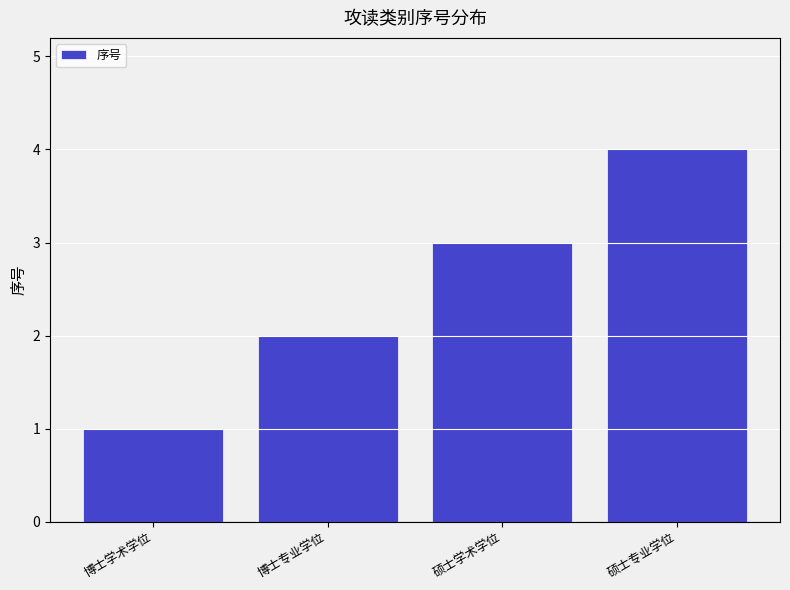

What is the label of the 1st bar from the left?

博士学术学位